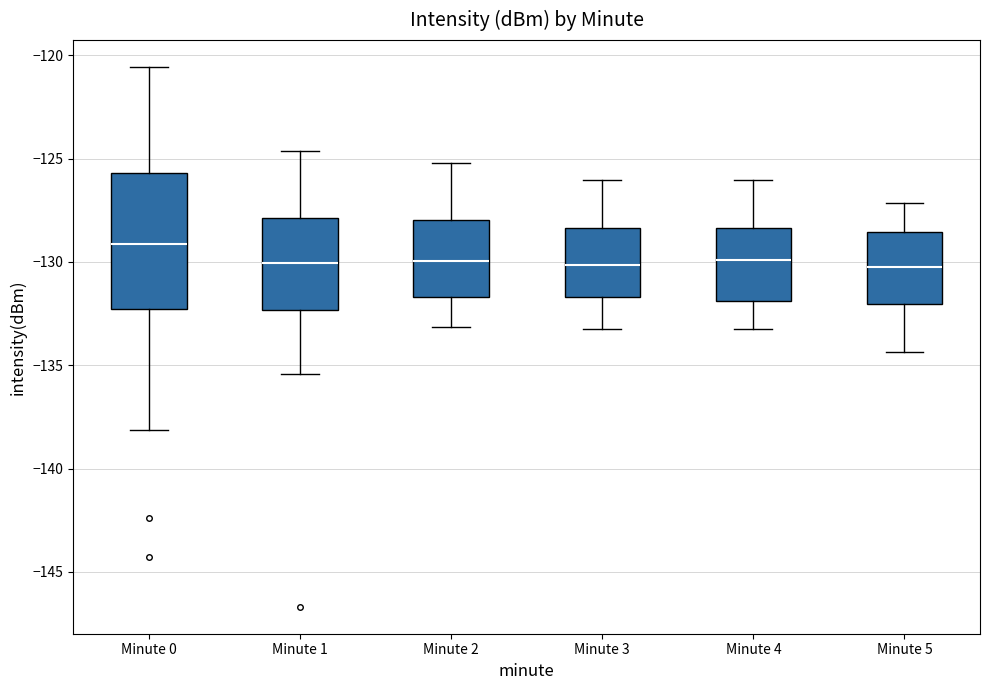

Reading left to right, read every box against the y-axis: the position of its median line, the range the box covers, and the ends of its whiskers. The values are not printed on the chart, so give them approximately, as read against the axis.

Minute 0: median -129.0, box -132.5 to -125.5, whiskers -138.0 to -120.5
Minute 1: median -130.0, box -132.5 to -128.0, whiskers -135.5 to -124.5
Minute 2: median -130.0, box -131.5 to -128.0, whiskers -133.0 to -125.0
Minute 3: median -130.0, box -131.5 to -128.5, whiskers -133.0 to -126.0
Minute 4: median -130.0, box -132.0 to -128.5, whiskers -133.0 to -126.0
Minute 5: median -130.0, box -132.0 to -128.5, whiskers -134.5 to -127.0